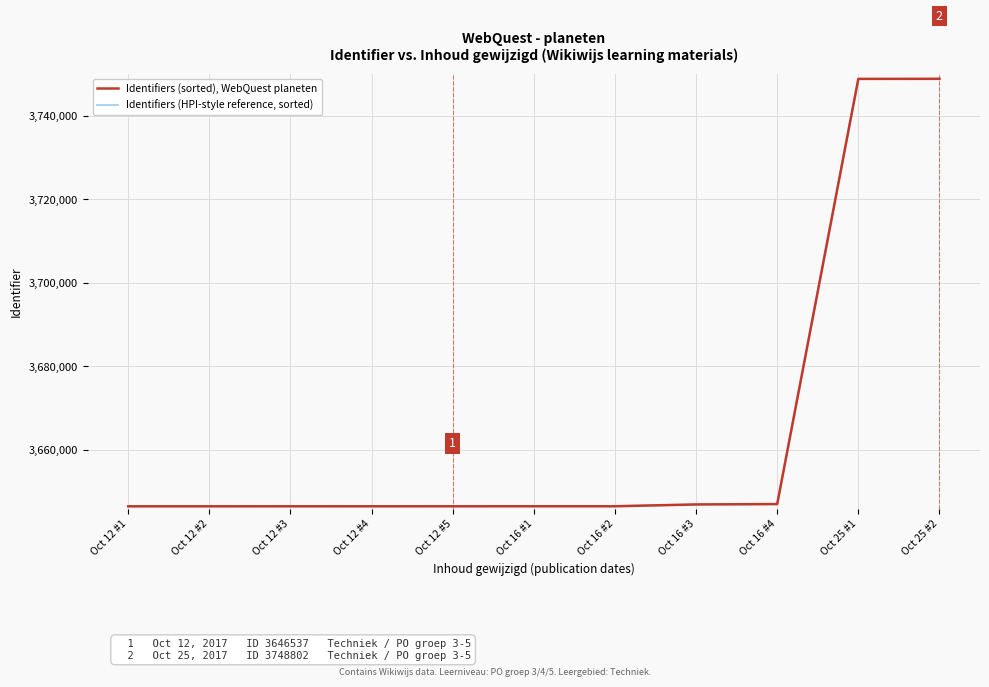

At which label is Identifiers (sorted), WebQuest planeten closest to 3697669?

Oct 16 #4